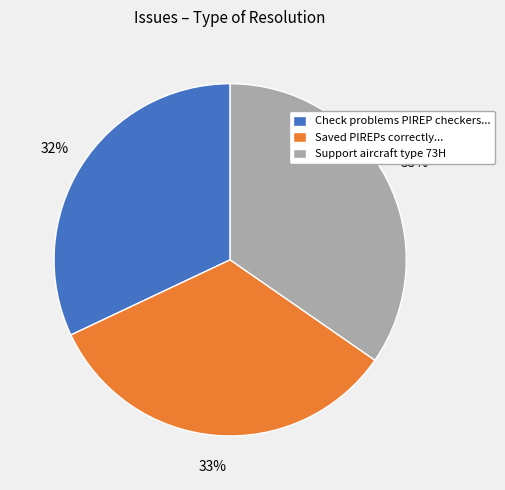

Which has a higher value, Saved PIREPs correctly... or Support aircraft type 73H?

Support aircraft type 73H